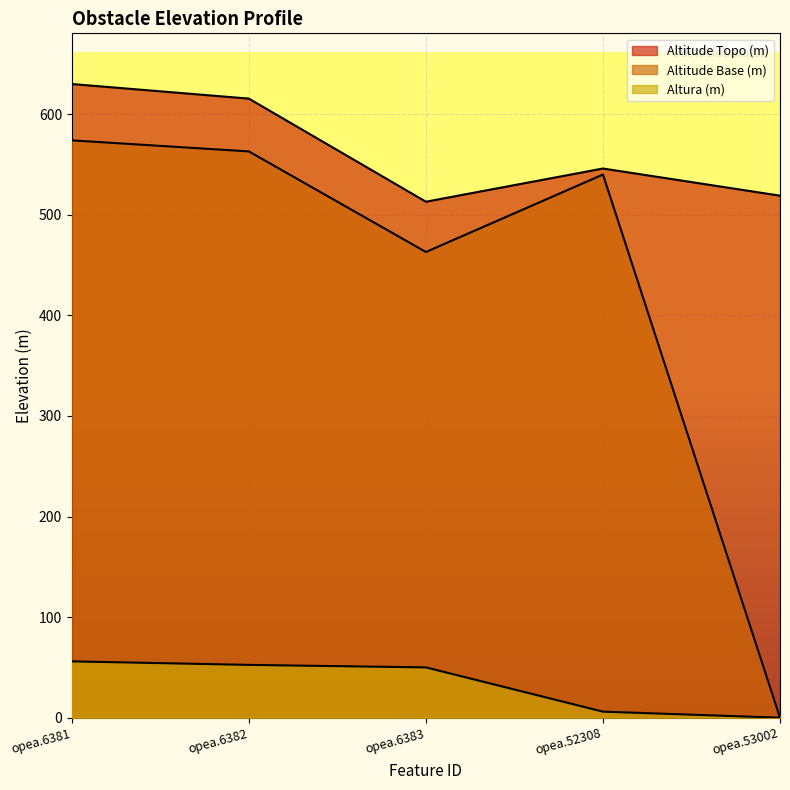

List the series in order of their peak value, lowest first.

altura, altitude_base, altitude_topo